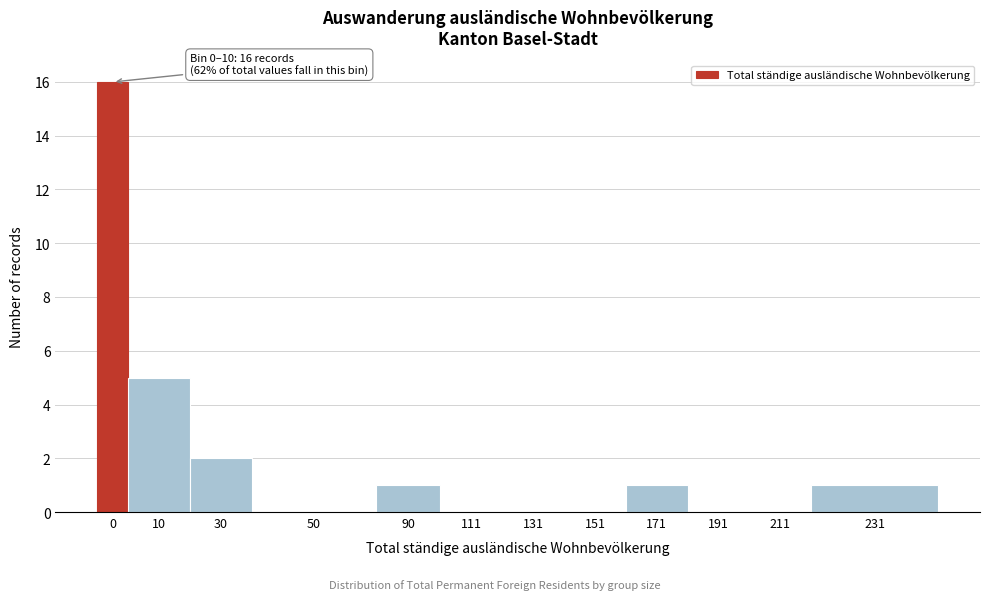

Reading left to right, list all the values displayed in this chart.

0=16	10=5	30=2	50=0	90=1	111=0	131=0	151=0	171=1	191=0	211=0	231=1